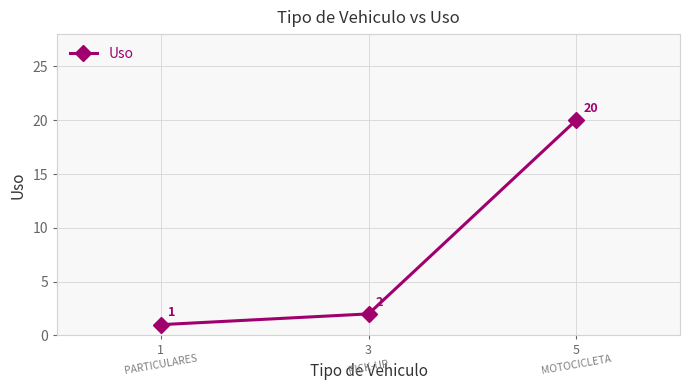

Where is the data nearest to the value 10?

3